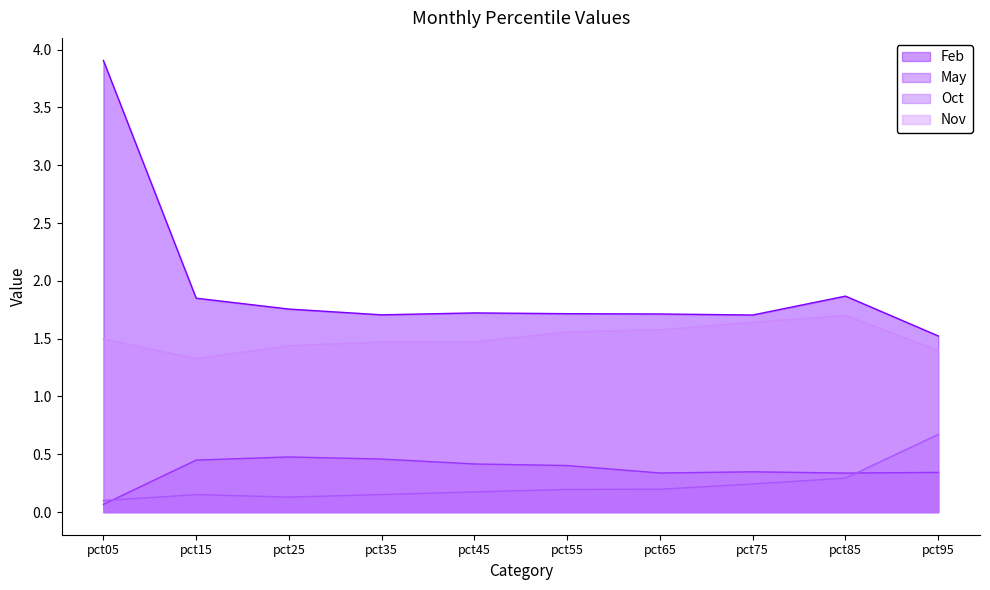

True or false: Nov and Oct intersect in this chart.

False